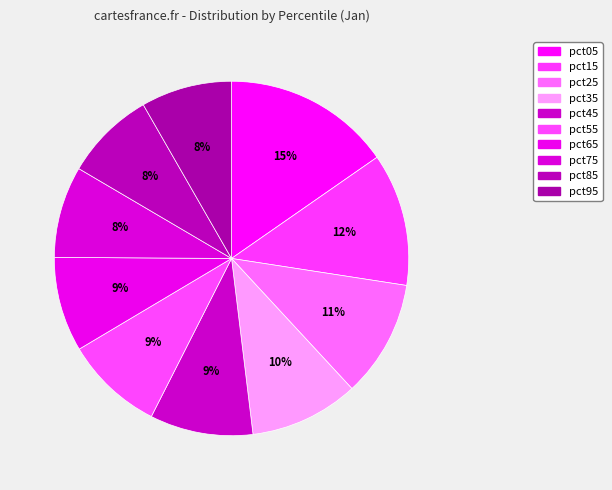

Which category has the biggest portion of the pie?

pct05